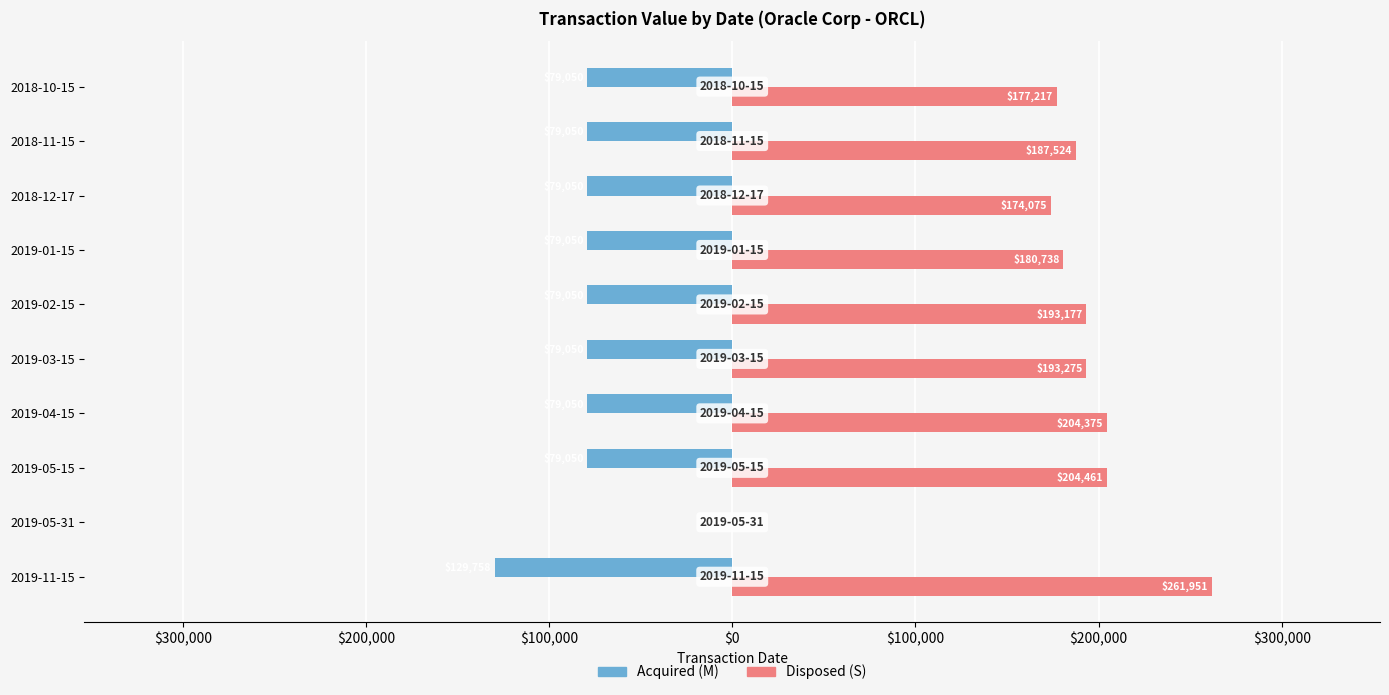

What are all the series names shown in the legend?

Acquired (M), Disposed (S)